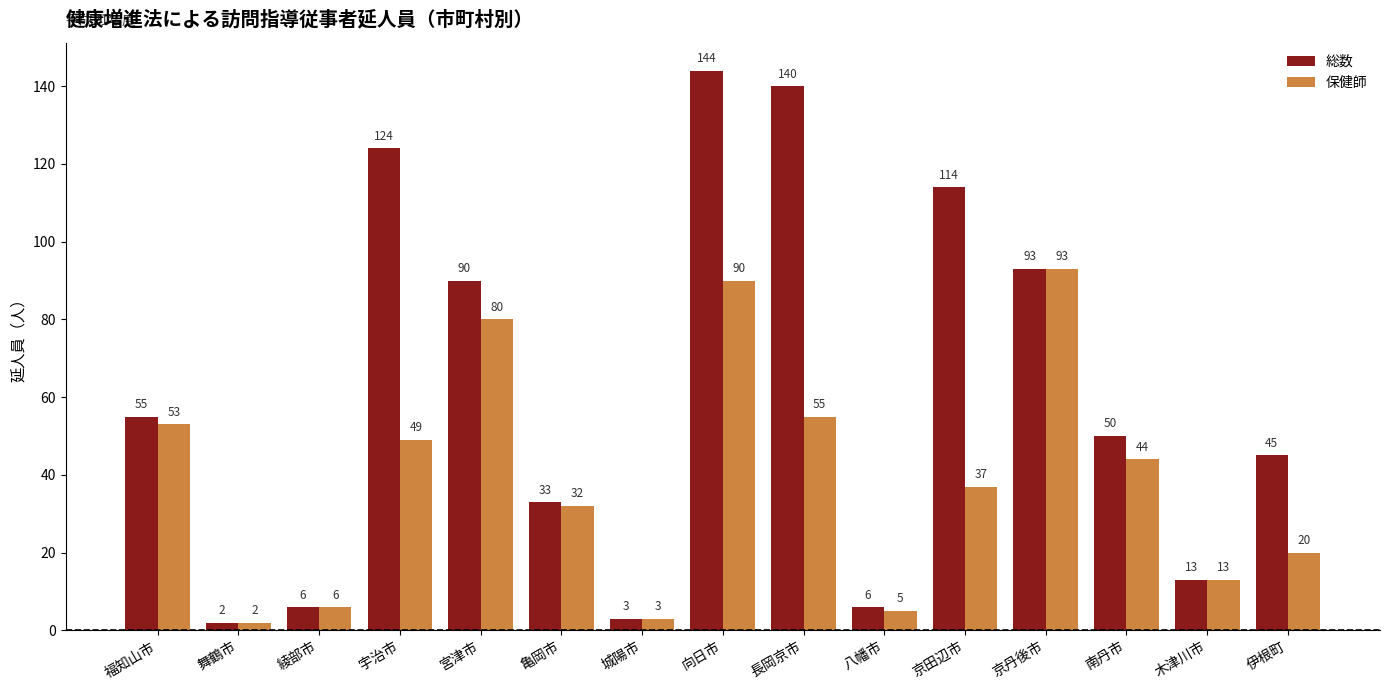

At which label does 保健師 reach its peak?

京丹後市